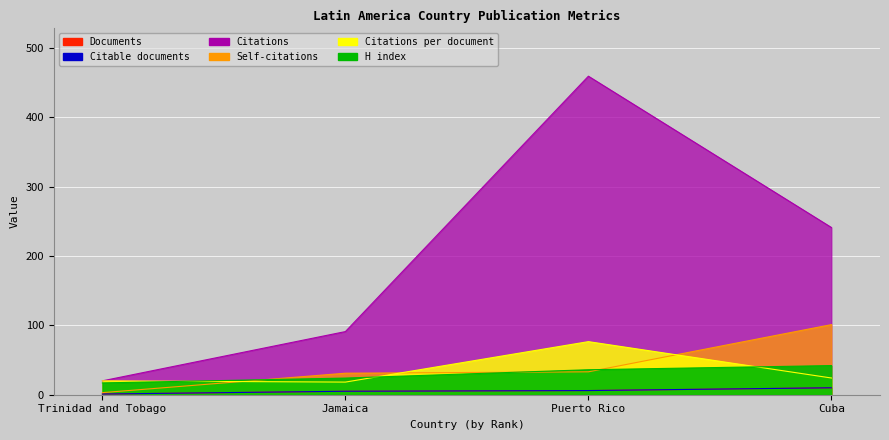

Reading left to right, extract all data points from this chart.

Documents: 1.0	5.0	6.0	10.0
Citable documents: 1.0	5.0	6.0	10.0
Citations: 20.0	91.0	459.0	241.0
Self-citations: 3.0	31.0	33.0	101.0
Citations per document: 20.0	18.2	76.5	24.1
H index: 17.0	24.0	36.0	42.0